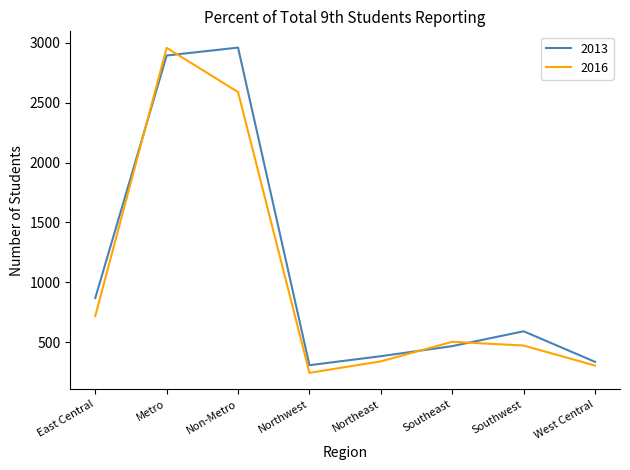

At which label does 2016 reach its minimum?

Northwest